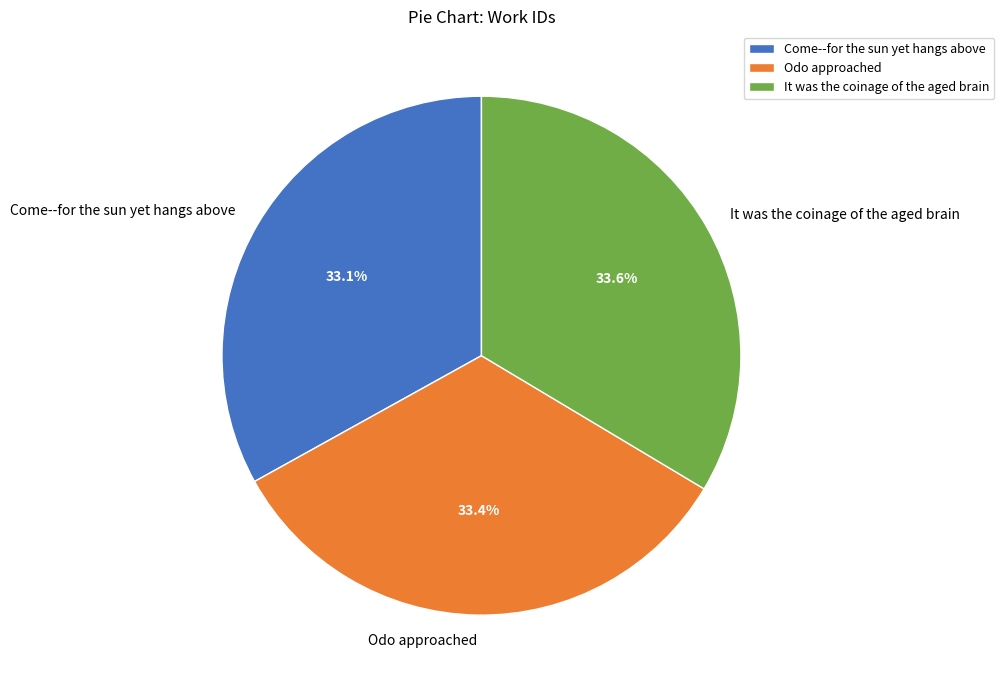

Combined, do Come--for the sun yet hangs above and Odo approached account for over 50%?

Yes